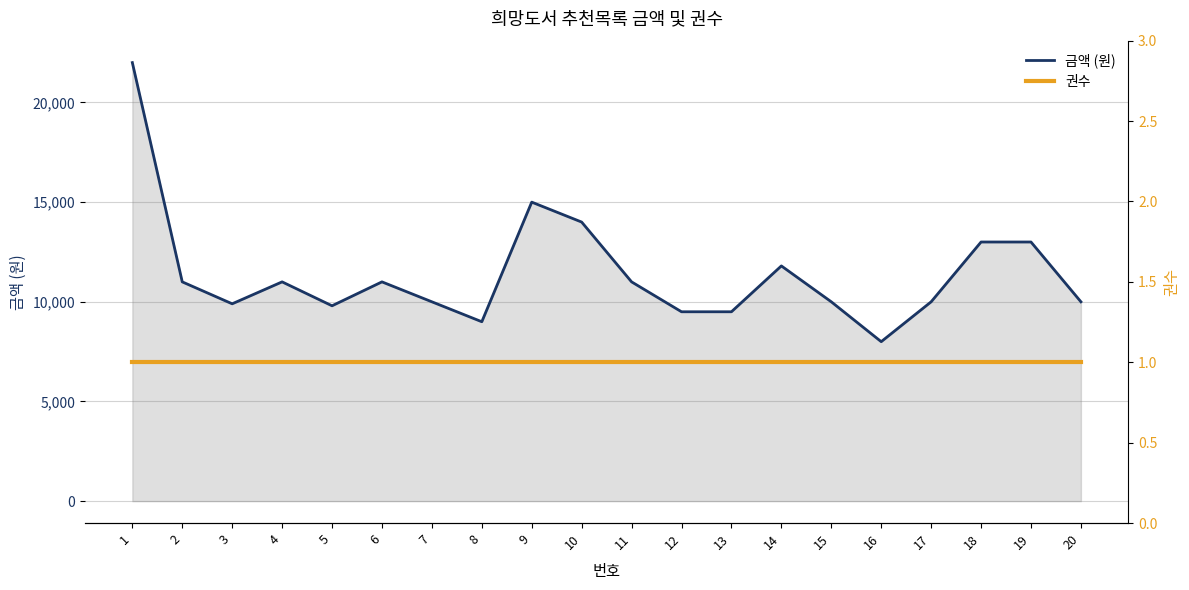

How many interior local valleys does the 금액 (원) series have?

4